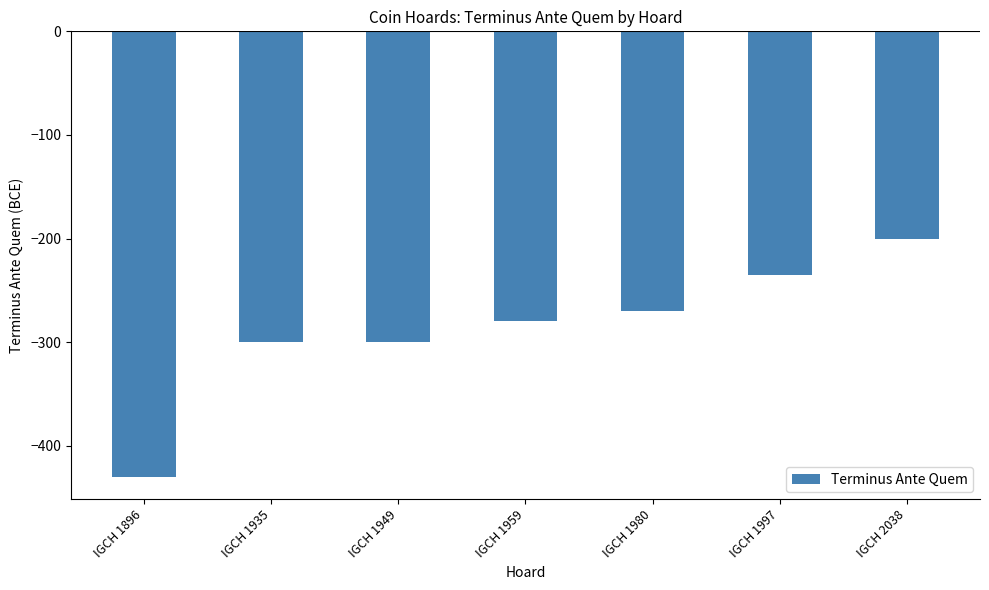

Which has a higher value, IGCH 1896 or IGCH 1959?

IGCH 1959